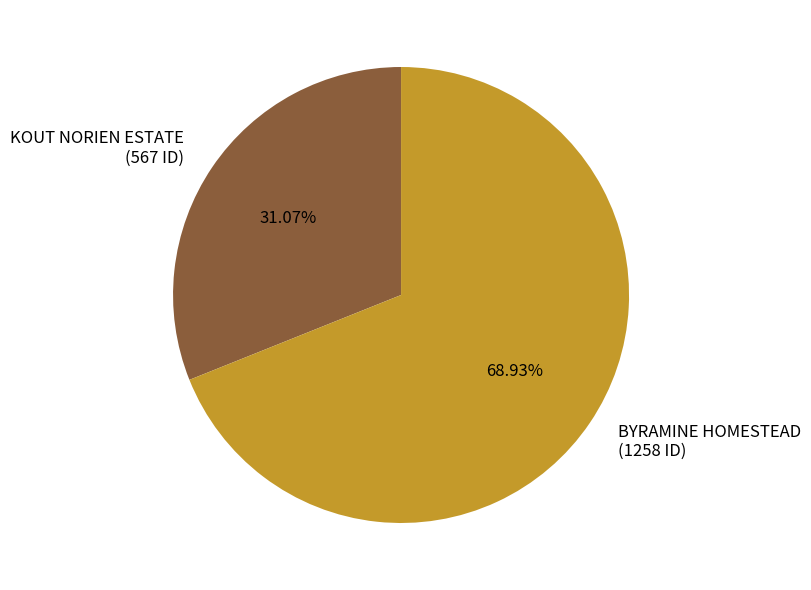

How many segments does this pie chart have?

2